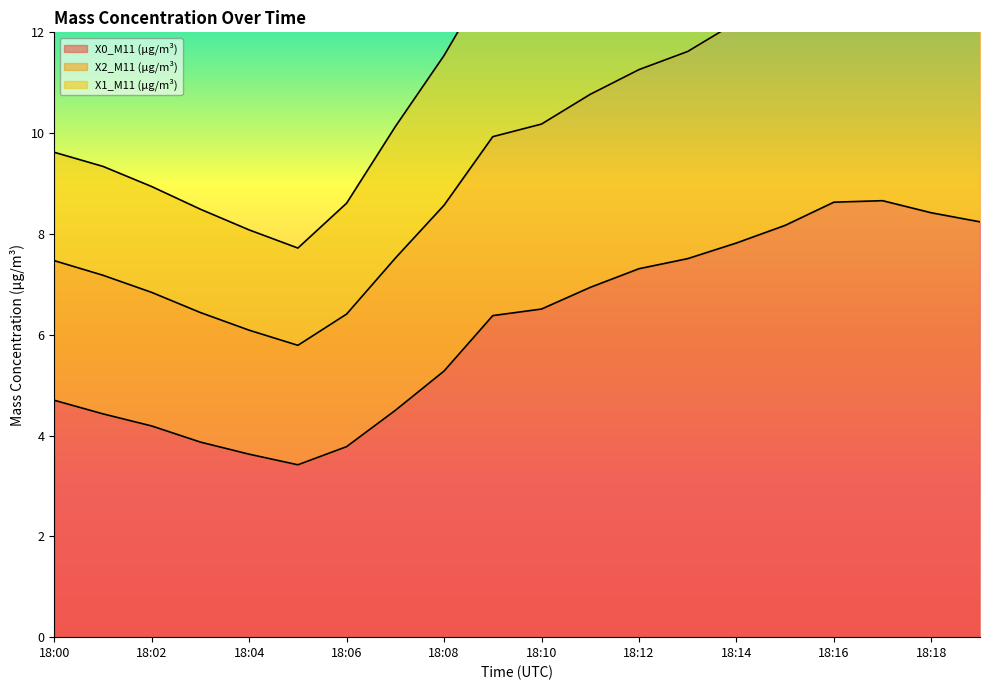

Where is X1_M11 (μg/m³) nearest to the value 9?

18:08